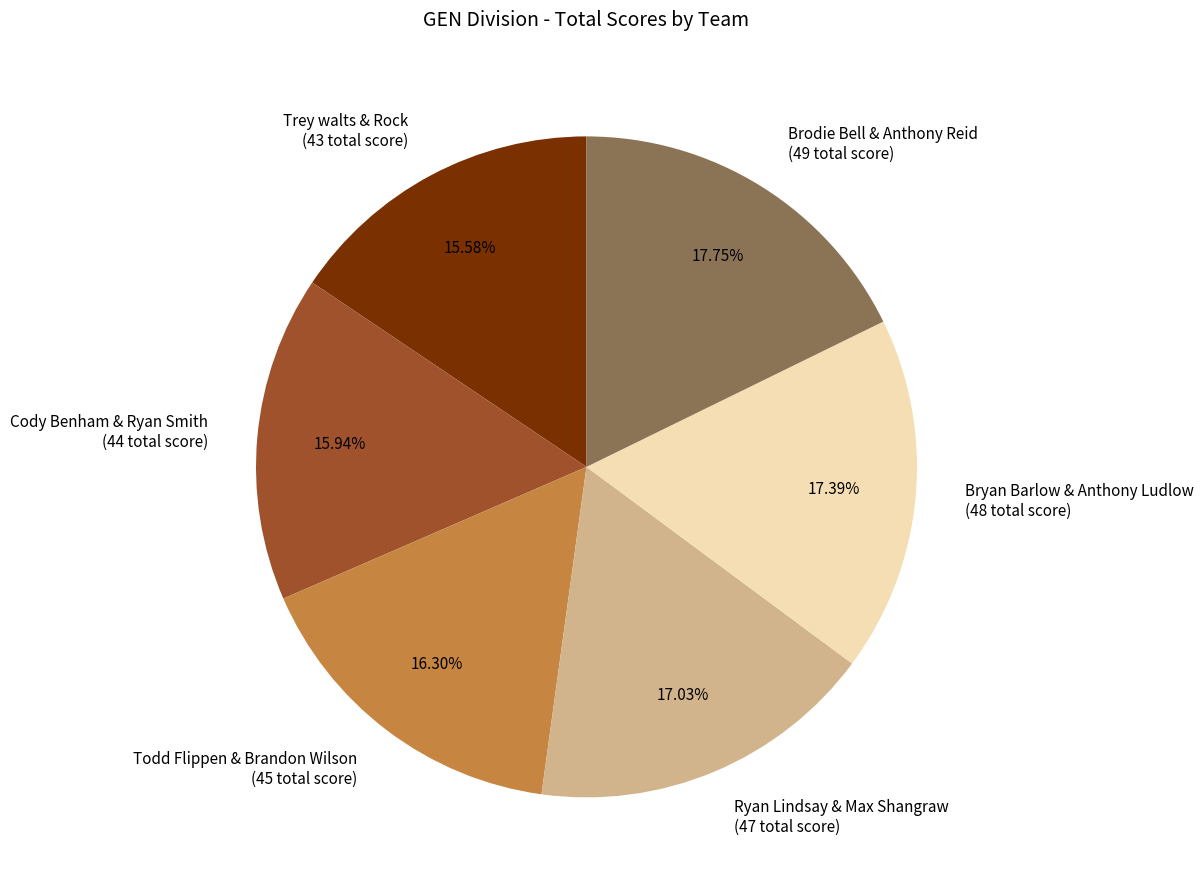

What is the ratio of the value at Brodie Bell & Anthony Reid (49 total score) to the value at Todd Flippen & Brandon Wilson (45 total score)?

1.1